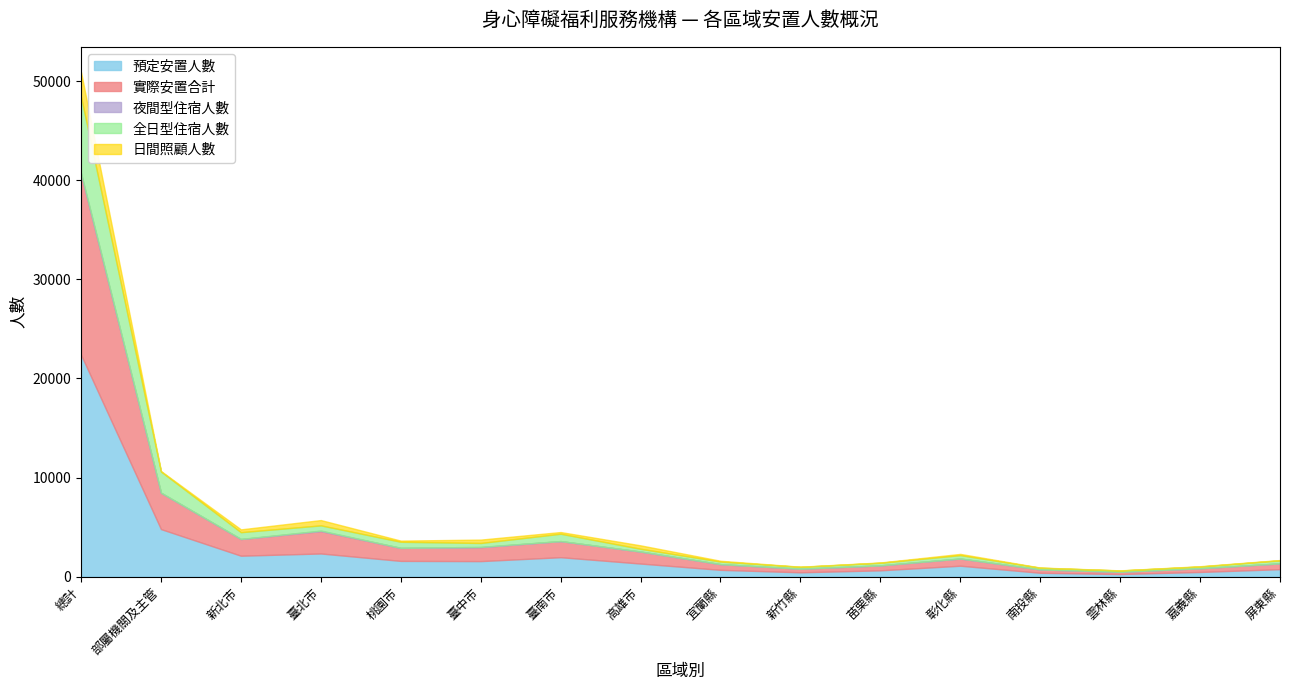

True or false: 夜間型住宿人數 and 全日型住宿人數 intersect in this chart.

False